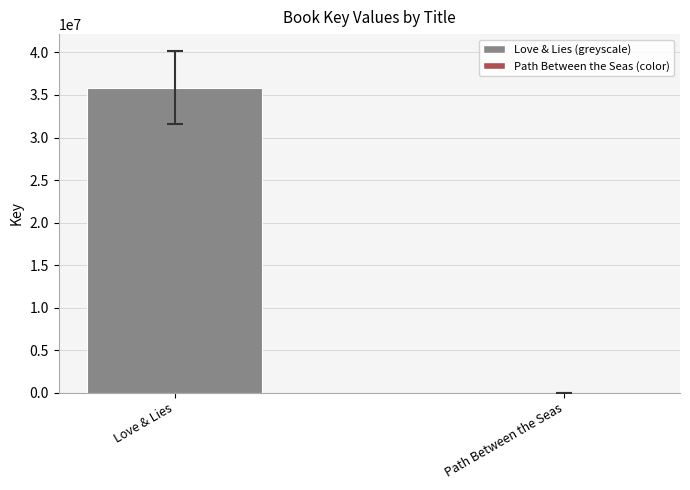

The chart shows a value of 47835918 at Love & Lies. True or false?

False